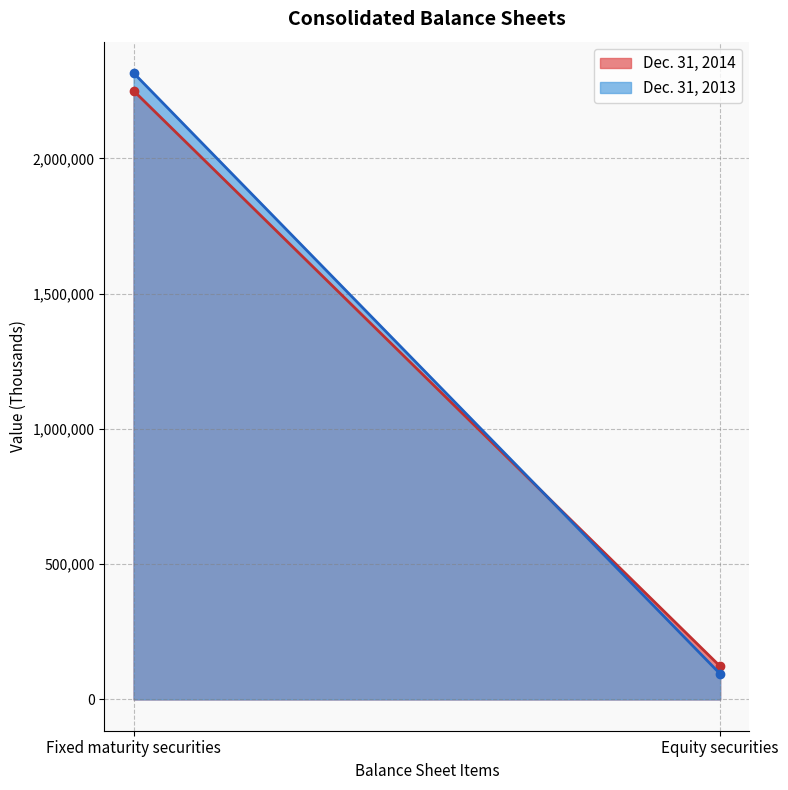

Which category has the highest value in the Dec. 31, 2013 series?

Fixed maturity securities